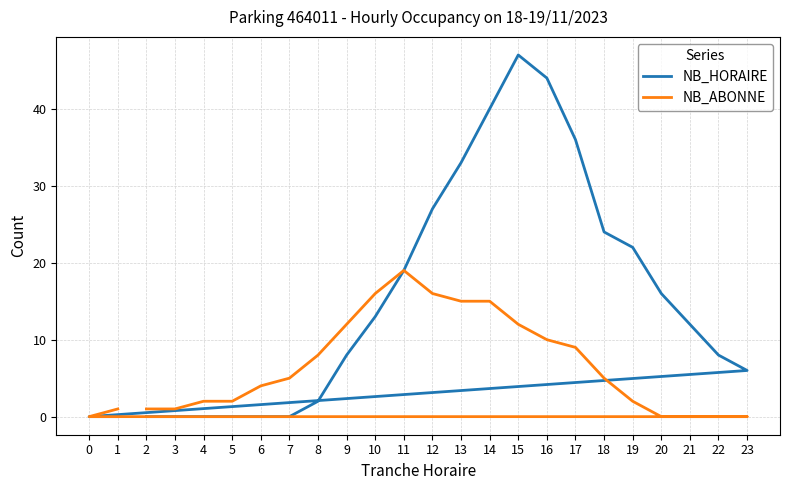

How many categories are shown in the chart?

24